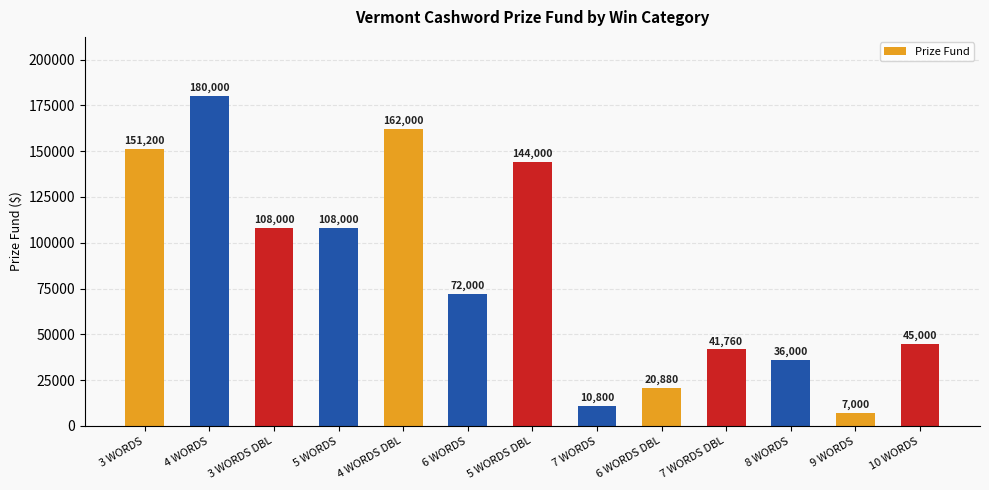

Which category has the highest value across all series?

4 WORDS